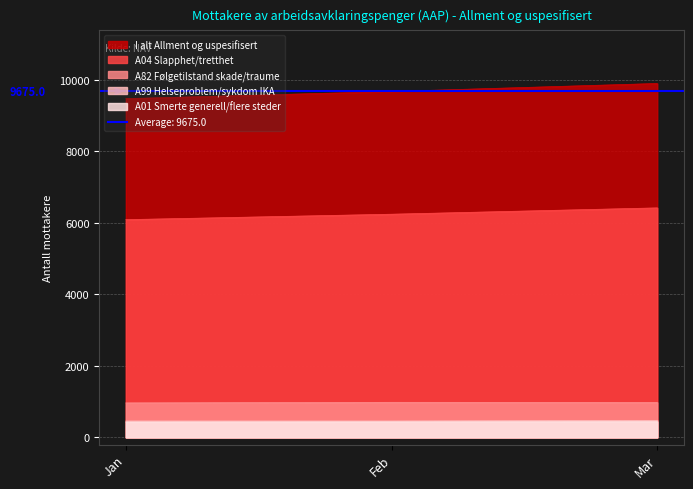

What is the total value across all series at Jan?

17399